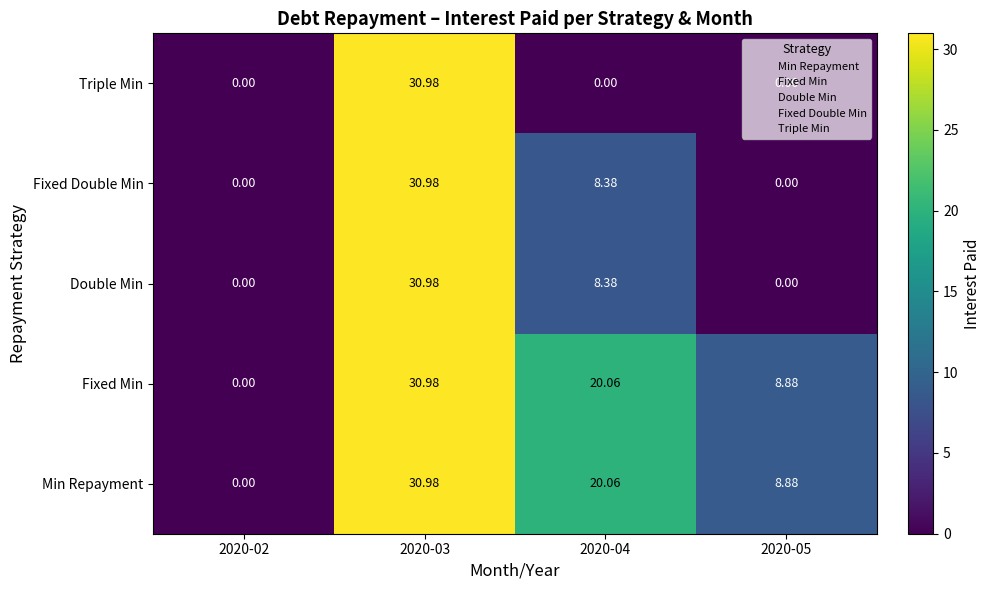

How many categories are shown in the chart?

4